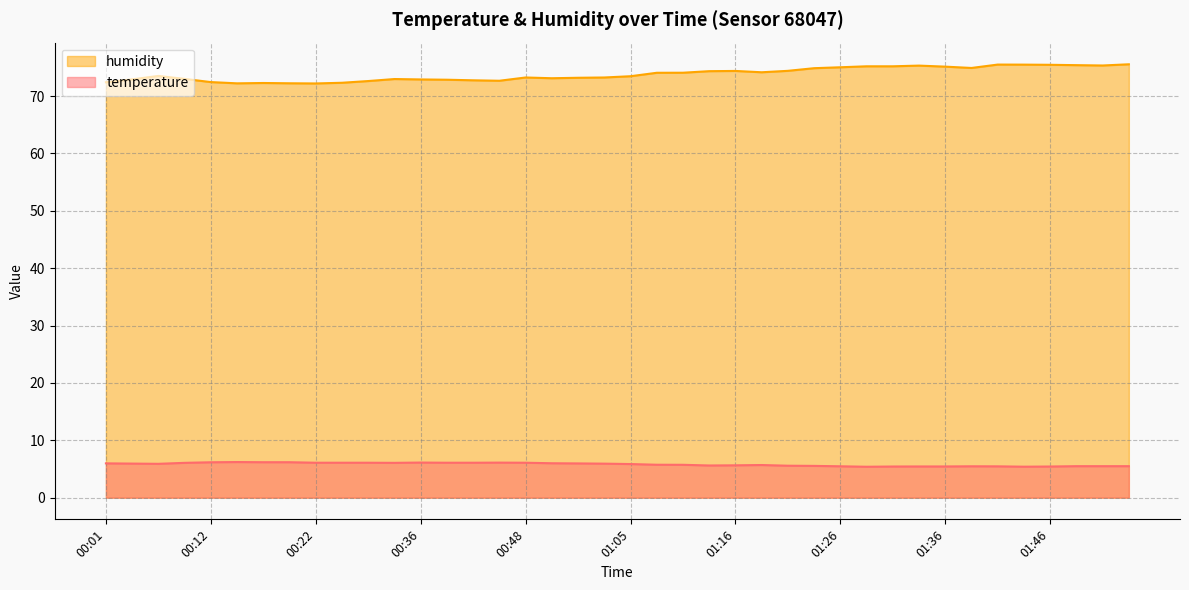

Reading right to left, transcribe all the data shown in this chart.

temperature: 01:55=5.5	01:52=5.5	01:49=5.5	01:46=5.4	01:44=5.4	01:41=5.5	01:38=5.5	01:36=5.4	01:33=5.4	01:31=5.4	01:28=5.4	01:26=5.5	01:23=5.5	01:21=5.6	01:18=5.7	01:16=5.6	01:13=5.6	01:10=5.7	01:08=5.7	01:05=5.9	01:00=5.9	00:57=6.0	00:54=6.0	00:48=6.1	00:45=6.1	00:42=6.1	00:39=6.1	00:36=6.1	00:31=6.1	00:28=6.1	00:25=6.1	00:22=6.1	00:19=6.2	00:17=6.2	00:14=6.2	00:12=6.2	00:09=6.1	00:06=5.9	00:04=5.9	00:01=6.0
humidity: 01:55=75.5	01:52=75.3	01:49=75.4	01:46=75.4	01:44=75.5	01:41=75.5	01:38=74.9	01:36=75.1	01:33=75.3	01:31=75.2	01:28=75.2	01:26=75.0	01:23=74.8	01:21=74.4	01:18=74.1	01:16=74.4	01:13=74.3	01:10=74.1	01:08=74.0	01:05=73.5	01:00=73.2	00:57=73.2	00:54=73.1	00:48=73.2	00:45=72.7	00:42=72.7	00:39=72.8	00:36=72.9	00:31=73.0	00:28=72.6	00:25=72.3	00:22=72.2	00:19=72.2	00:17=72.3	00:14=72.2	00:12=72.4	00:09=73.0	00:06=73.5	00:04=72.9	00:01=72.4